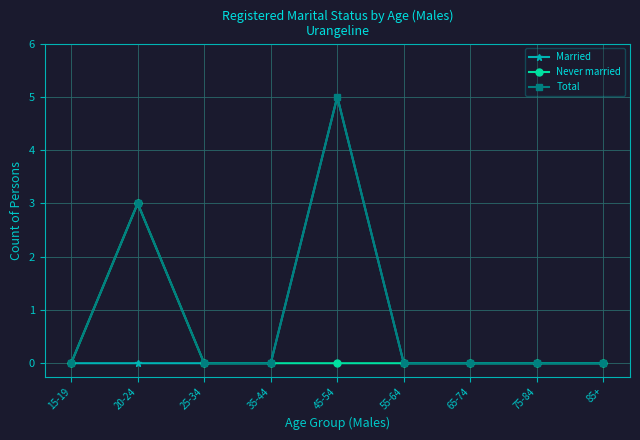

At which category does Total reach its first local peak?

20-24